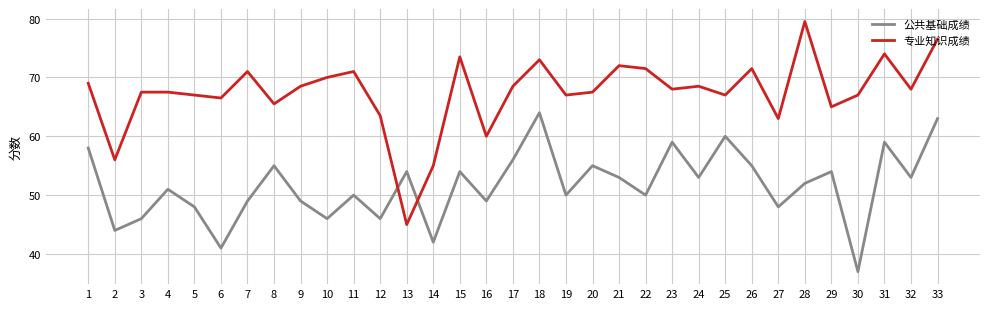

At 6, list the series in order from smallest to largest.

公共基础成绩, 专业知识成绩